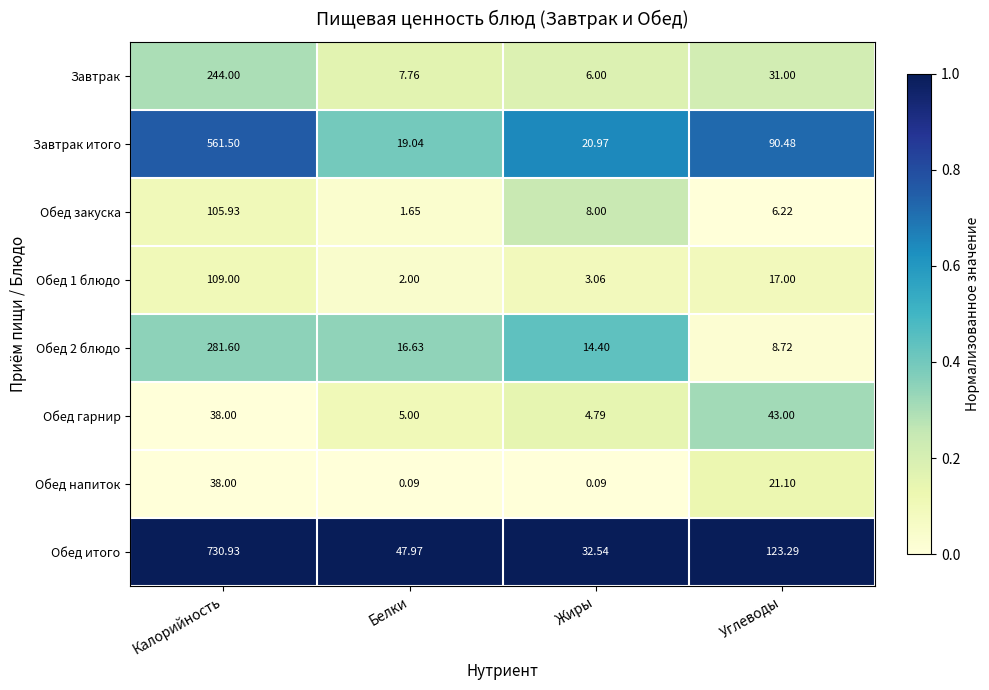

List the labels in order of Завтрак value, smallest first.

Жиры, Белки, Углеводы, Калорийность